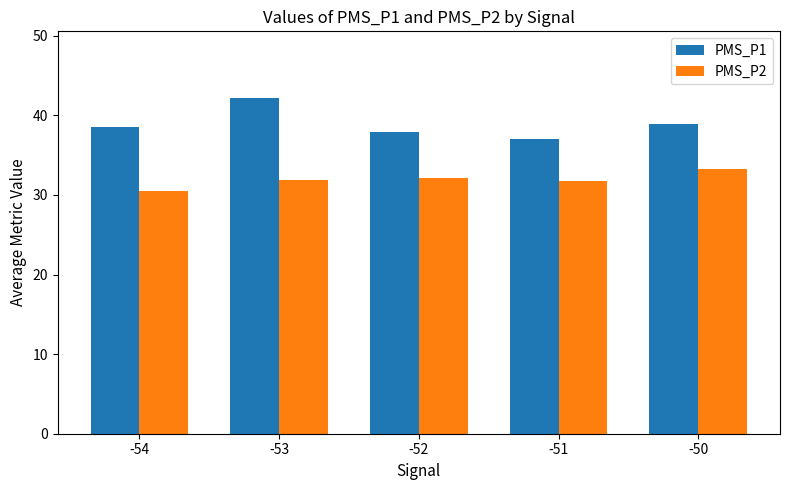

What is the value of the PMS_P2 bar at the 5th from the left?

33.3